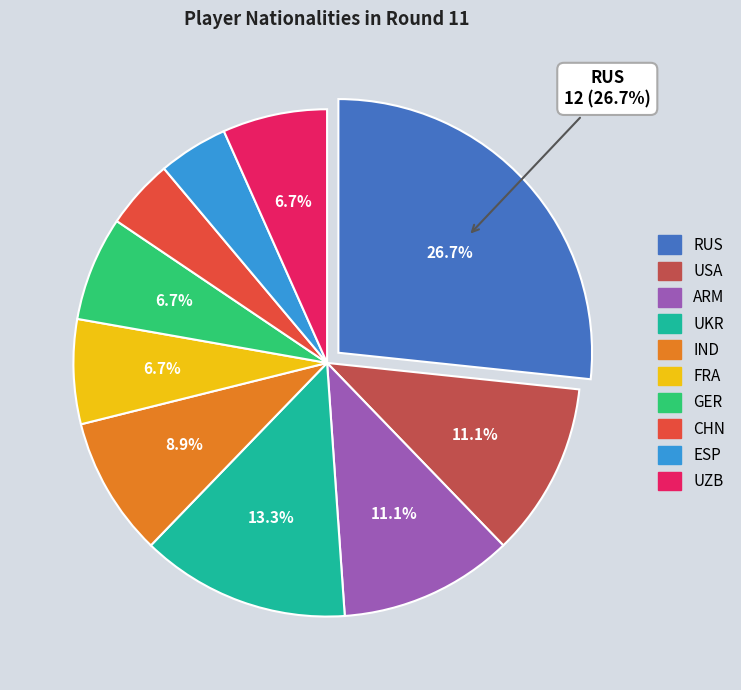

Is there any slice that represents more than half of the pie?

No